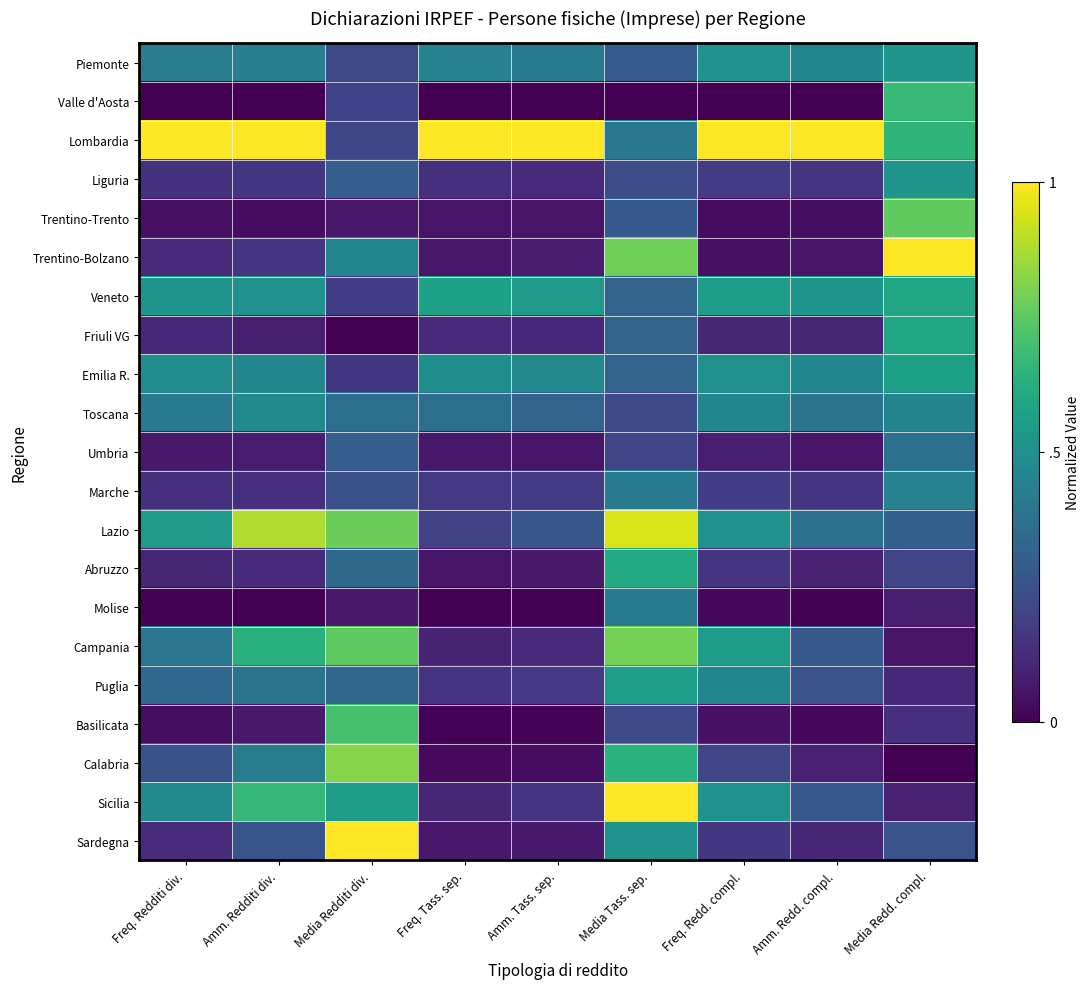

Reading left to right, extract all data points from this chart.

Piemonte: Freq. Redditi div.=0.4	Amm. Redditi div.=0.4	Media Redditi div.=0.2	Freq. Tass. sep.=0.4	Amm. Tass. sep.=0.4	Media Tass. sep.=0.3	Freq. Redd. compl.=0.5	Amm. Redd. compl.=0.5	Media Redd. compl.=0.5
Valle d'Aosta: Freq. Redditi div.=0.0	Amm. Redditi div.=0.0	Media Redditi div.=0.2	Freq. Tass. sep.=0.0	Amm. Tass. sep.=0.0	Media Tass. sep.=0.0	Freq. Redd. compl.=0.0	Amm. Redd. compl.=0.0	Media Redd. compl.=0.7
Lombardia: Freq. Redditi div.=1.0	Amm. Redditi div.=1.0	Media Redditi div.=0.2	Freq. Tass. sep.=1.0	Amm. Tass. sep.=1.0	Media Tass. sep.=0.4	Freq. Redd. compl.=1.0	Amm. Redd. compl.=1.0	Media Redd. compl.=0.7
Liguria: Freq. Redditi div.=0.1	Amm. Redditi div.=0.2	Media Redditi div.=0.3	Freq. Tass. sep.=0.1	Amm. Tass. sep.=0.1	Media Tass. sep.=0.2	Freq. Redd. compl.=0.2	Amm. Redd. compl.=0.2	Media Redd. compl.=0.5
Trentino-Trento: Freq. Redditi div.=0.0	Amm. Redditi div.=0.0	Media Redditi div.=0.1	Freq. Tass. sep.=0.1	Amm. Tass. sep.=0.1	Media Tass. sep.=0.3	Freq. Redd. compl.=0.0	Amm. Redd. compl.=0.0	Media Redd. compl.=0.8
Trentino-Bolzano: Freq. Redditi div.=0.1	Amm. Redditi div.=0.2	Media Redditi div.=0.5	Freq. Tass. sep.=0.1	Amm. Tass. sep.=0.1	Media Tass. sep.=0.8	Freq. Redd. compl.=0.0	Amm. Redd. compl.=0.1	Media Redd. compl.=1.0
Veneto: Freq. Redditi div.=0.5	Amm. Redditi div.=0.5	Media Redditi div.=0.2	Freq. Tass. sep.=0.6	Amm. Tass. sep.=0.5	Media Tass. sep.=0.3	Freq. Redd. compl.=0.6	Amm. Redd. compl.=0.5	Media Redd. compl.=0.6
Friuli VG: Freq. Redditi div.=0.1	Amm. Redditi div.=0.1	Media Redditi div.=0.0	Freq. Tass. sep.=0.1	Amm. Tass. sep.=0.1	Media Tass. sep.=0.3	Freq. Redd. compl.=0.1	Amm. Redd. compl.=0.1	Media Redd. compl.=0.6
Emilia R.: Freq. Redditi div.=0.5	Amm. Redditi div.=0.5	Media Redditi div.=0.2	Freq. Tass. sep.=0.5	Amm. Tass. sep.=0.5	Media Tass. sep.=0.3	Freq. Redd. compl.=0.5	Amm. Redd. compl.=0.5	Media Redd. compl.=0.6
Toscana: Freq. Redditi div.=0.4	Amm. Redditi div.=0.5	Media Redditi div.=0.4	Freq. Tass. sep.=0.4	Amm. Tass. sep.=0.3	Media Tass. sep.=0.2	Freq. Redd. compl.=0.5	Amm. Redd. compl.=0.4	Media Redd. compl.=0.5
Umbria: Freq. Redditi div.=0.1	Amm. Redditi div.=0.1	Media Redditi div.=0.3	Freq. Tass. sep.=0.1	Amm. Tass. sep.=0.1	Media Tass. sep.=0.2	Freq. Redd. compl.=0.1	Amm. Redd. compl.=0.1	Media Redd. compl.=0.4
Marche: Freq. Redditi div.=0.1	Amm. Redditi div.=0.1	Media Redditi div.=0.2	Freq. Tass. sep.=0.2	Amm. Tass. sep.=0.2	Media Tass. sep.=0.4	Freq. Redd. compl.=0.2	Amm. Redd. compl.=0.1	Media Redd. compl.=0.4
Lazio: Freq. Redditi div.=0.5	Amm. Redditi div.=0.9	Media Redditi div.=0.8	Freq. Tass. sep.=0.2	Amm. Tass. sep.=0.3	Media Tass. sep.=0.9	Freq. Redd. compl.=0.5	Amm. Redd. compl.=0.4	Media Redd. compl.=0.3
Abruzzo: Freq. Redditi div.=0.1	Amm. Redditi div.=0.1	Media Redditi div.=0.3	Freq. Tass. sep.=0.1	Amm. Tass. sep.=0.1	Media Tass. sep.=0.6	Freq. Redd. compl.=0.2	Amm. Redd. compl.=0.1	Media Redd. compl.=0.2
Molise: Freq. Redditi div.=0.0	Amm. Redditi div.=0.0	Media Redditi div.=0.1	Freq. Tass. sep.=0.0	Amm. Tass. sep.=0.0	Media Tass. sep.=0.4	Freq. Redd. compl.=0.0	Amm. Redd. compl.=0.0	Media Redd. compl.=0.1
Campania: Freq. Redditi div.=0.4	Amm. Redditi div.=0.6	Media Redditi div.=0.8	Freq. Tass. sep.=0.1	Amm. Tass. sep.=0.1	Media Tass. sep.=0.8	Freq. Redd. compl.=0.6	Amm. Redd. compl.=0.3	Media Redd. compl.=0.1
Puglia: Freq. Redditi div.=0.3	Amm. Redditi div.=0.4	Media Redditi div.=0.3	Freq. Tass. sep.=0.1	Amm. Tass. sep.=0.2	Media Tass. sep.=0.6	Freq. Redd. compl.=0.5	Amm. Redd. compl.=0.3	Media Redd. compl.=0.1
Basilicata: Freq. Redditi div.=0.0	Amm. Redditi div.=0.1	Media Redditi div.=0.7	Freq. Tass. sep.=0.0	Amm. Tass. sep.=0.0	Media Tass. sep.=0.2	Freq. Redd. compl.=0.0	Amm. Redd. compl.=0.0	Media Redd. compl.=0.1
Calabria: Freq. Redditi div.=0.2	Amm. Redditi div.=0.4	Media Redditi div.=0.8	Freq. Tass. sep.=0.0	Amm. Tass. sep.=0.0	Media Tass. sep.=0.6	Freq. Redd. compl.=0.2	Amm. Redd. compl.=0.1	Media Redd. compl.=0.0
Sicilia: Freq. Redditi div.=0.5	Amm. Redditi div.=0.7	Media Redditi div.=0.6	Freq. Tass. sep.=0.1	Amm. Tass. sep.=0.2	Media Tass. sep.=1.0	Freq. Redd. compl.=0.5	Amm. Redd. compl.=0.3	Media Redd. compl.=0.1
Sardegna: Freq. Redditi div.=0.1	Amm. Redditi div.=0.3	Media Redditi div.=1.0	Freq. Tass. sep.=0.1	Amm. Tass. sep.=0.1	Media Tass. sep.=0.5	Freq. Redd. compl.=0.2	Amm. Redd. compl.=0.1	Media Redd. compl.=0.3